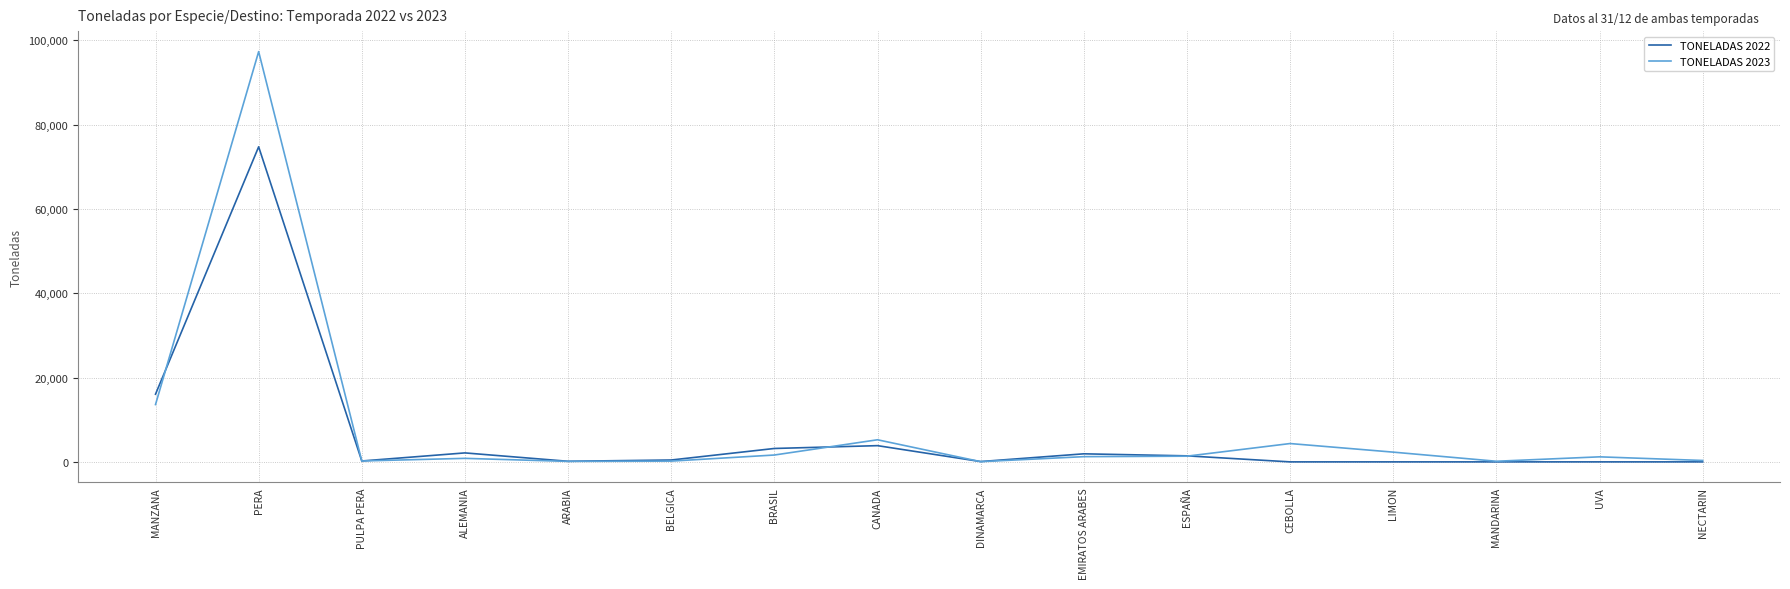

Which series changed the most between PULPA PERA and CANADA?

TONELADAS 2023